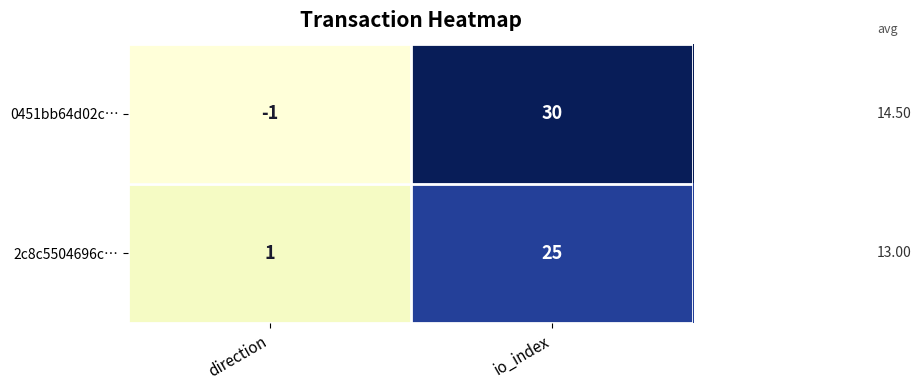

Where is 0451bb64d02c… nearest to the value 14?

direction